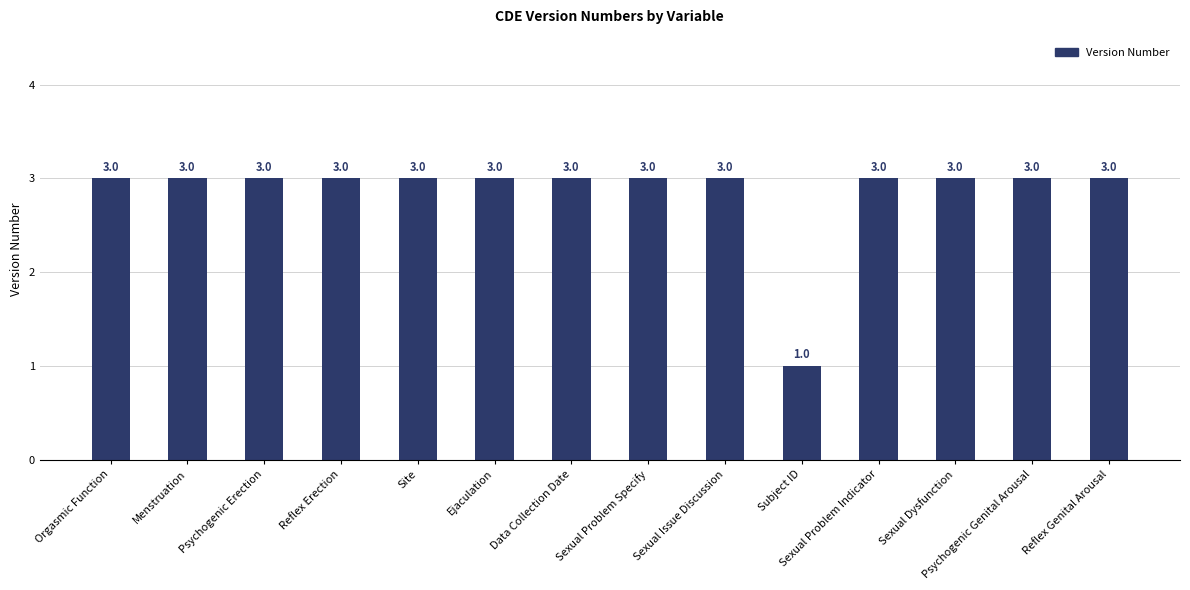

Reading left to right, list all the values displayed in this chart.

Orgasmic Function=3	Menstruation=3	Psychogenic Erection=3	Reflex Erection=3	Site=3	Ejaculation=3	Data Collection Date=3	Sexual Problem Specify=3	Sexual Issue Discussion=3	Subject ID=1	Sexual Problem Indicator=3	Sexual Dysfunction=3	Psychogenic Genital Arousal=3	Reflex Genital Arousal=3